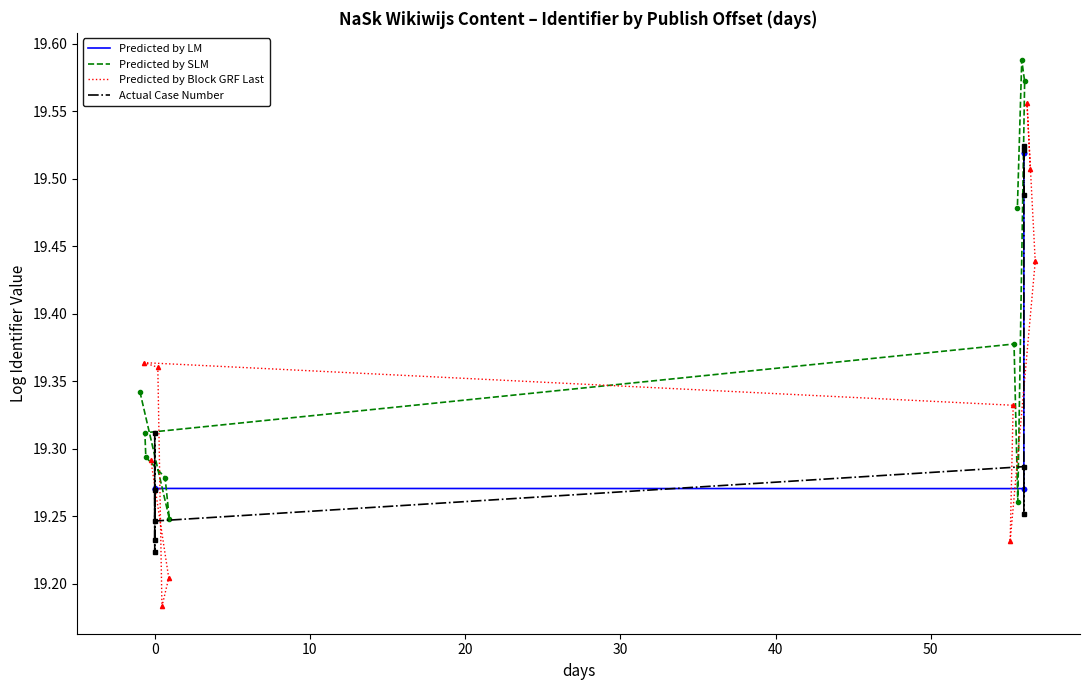

Rank the series by their maximum value, from lowest to highest.

Predicted by LM, Actual Case Number, Predicted by Block GRF Last, Predicted by SLM